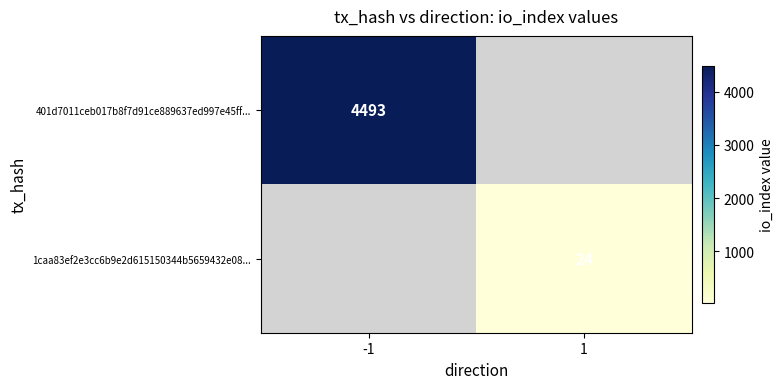

The 1caa83ef2e3cc6b9e2d615150344b5659432e08... series shows 10 at 1. True or false?

False